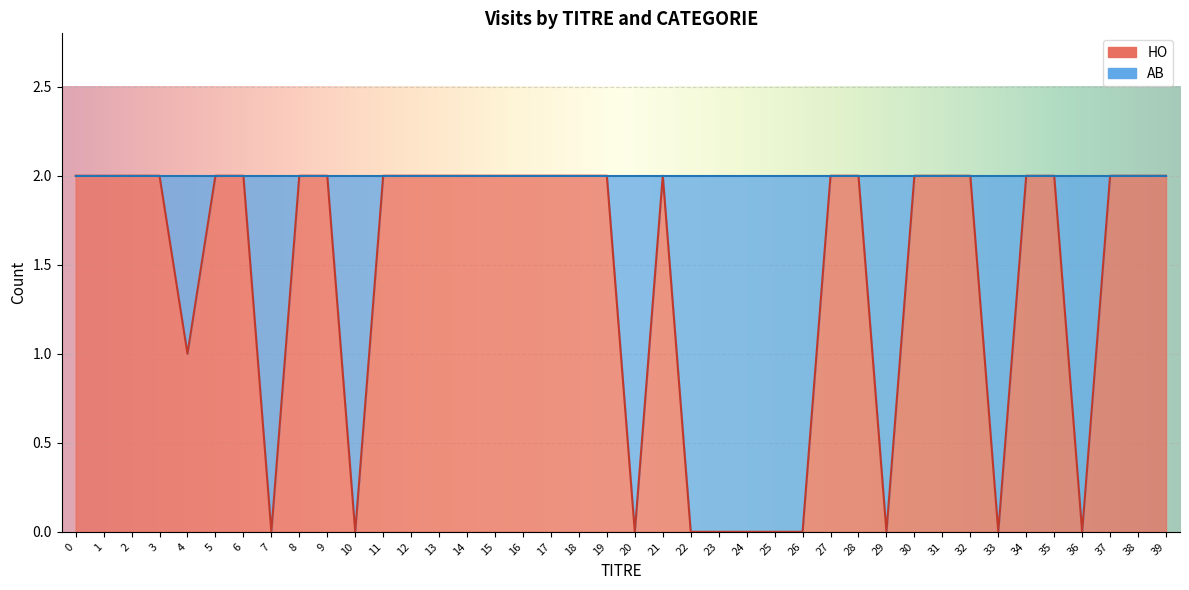

How many categories are shown in the chart?

40